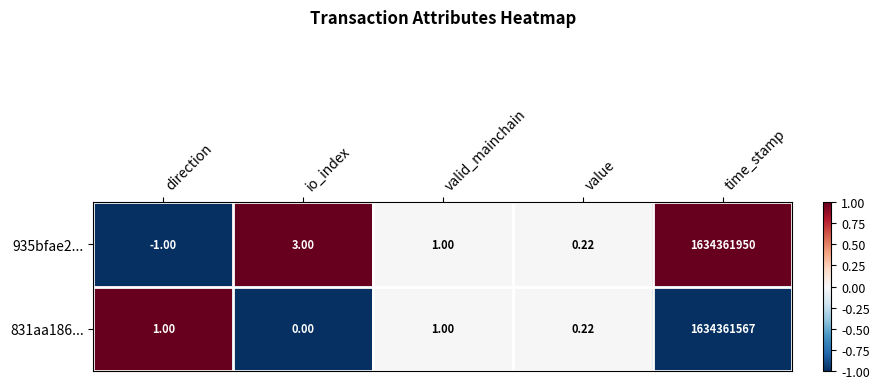

At which category is the sum across all series the highest?

time_stamp